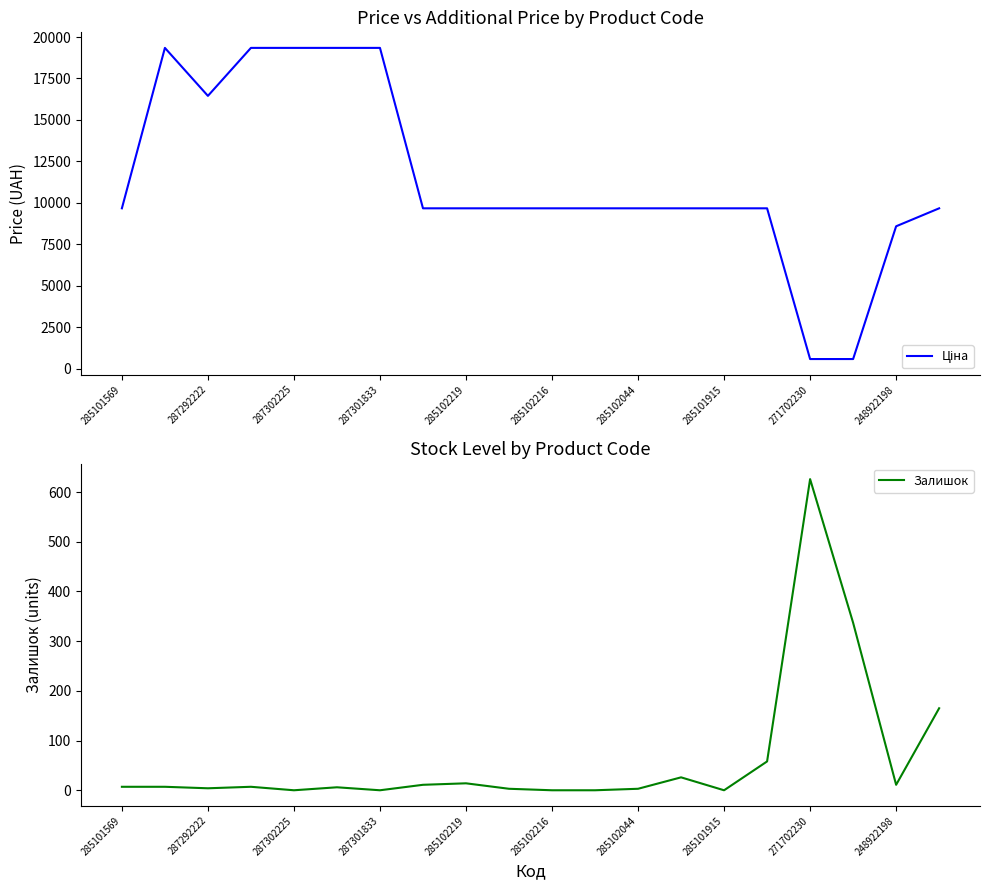

The Залишок series shows 0 at 287301833. True or false?

True